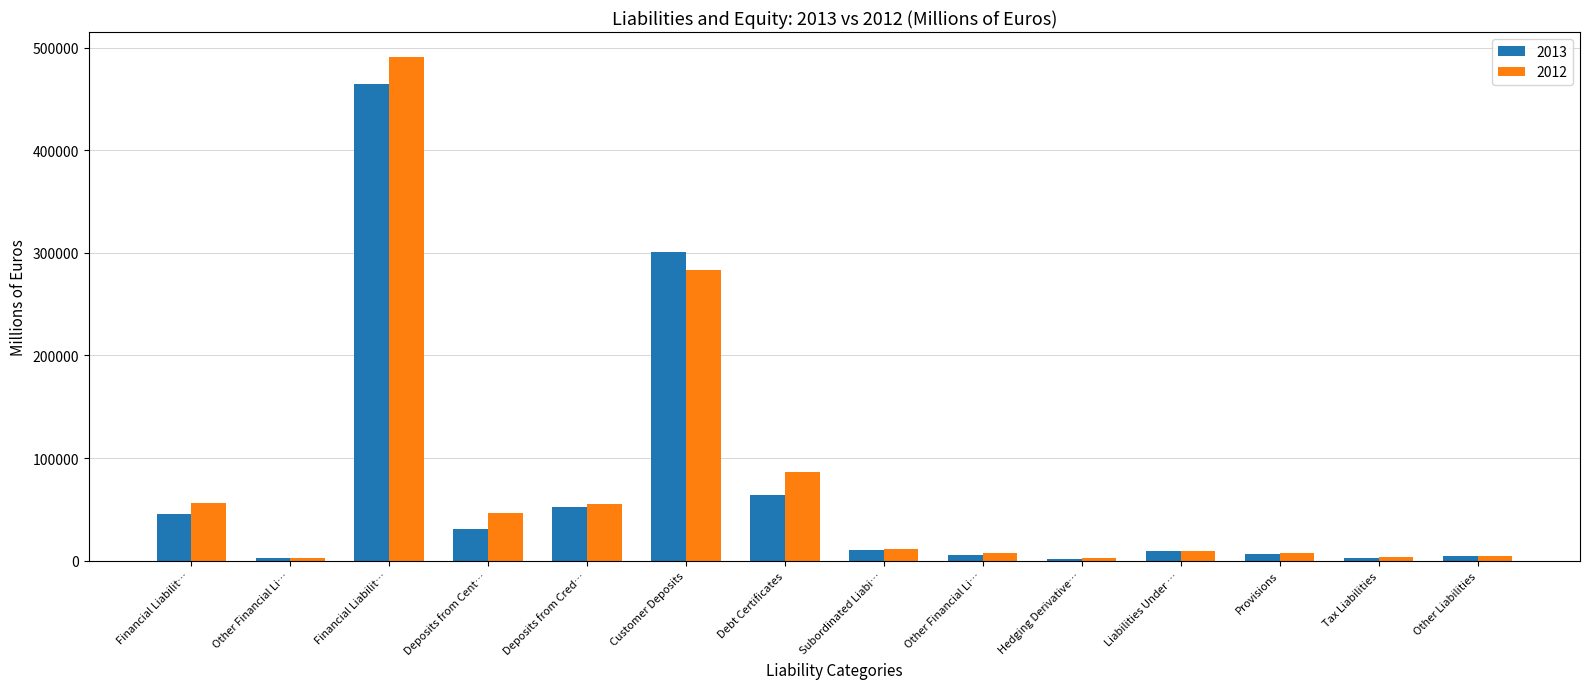

What is the difference between the maximum and second lowest values in the 2012 series?

487637